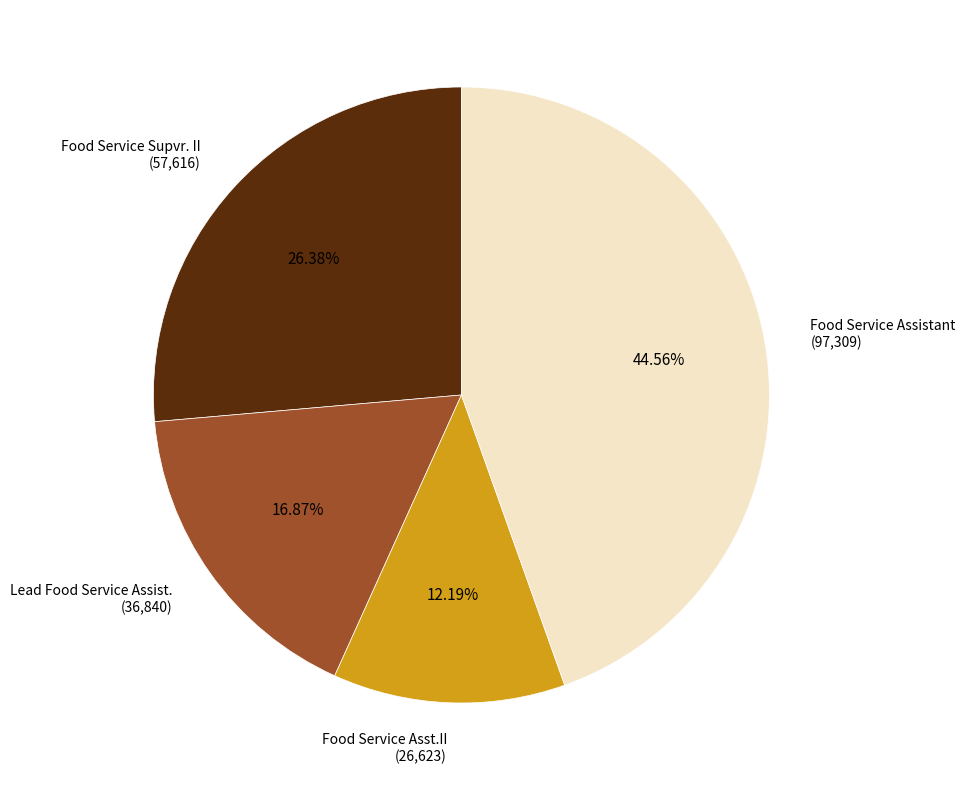

Does any single category account for the majority?

No